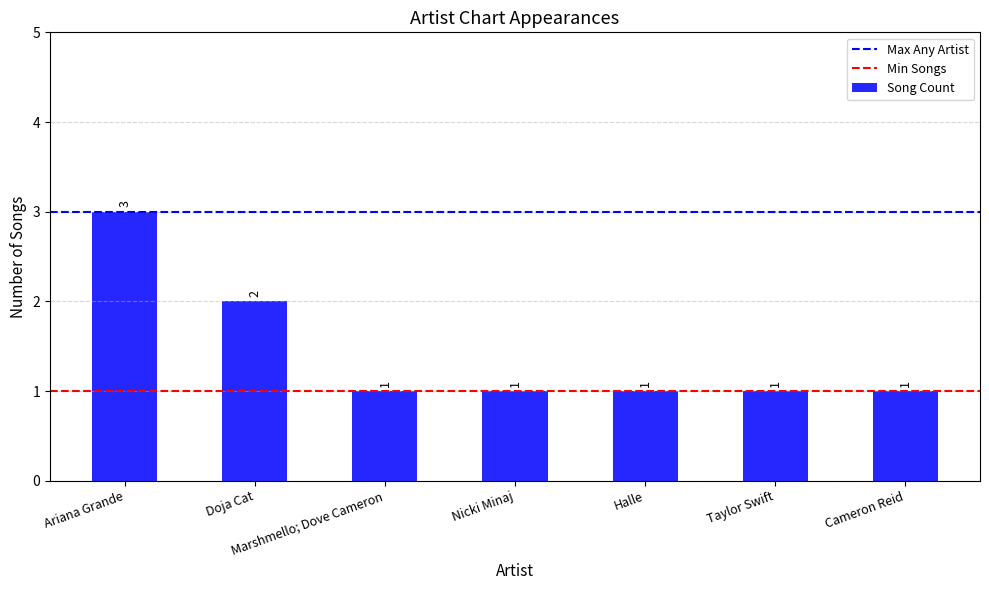

What is the label of the 1st bar from the left?

Ariana Grande